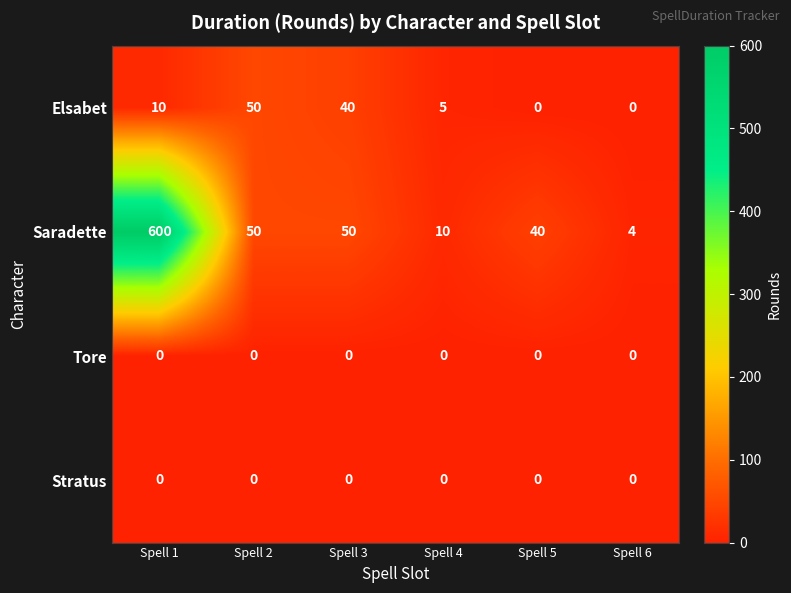

Reading left to right, extract all data points from this chart.

Elsabet: 10	50	40	5	0	0
Saradette: 600	50	50	10	40	4
Tore: 0	0	0	0	0	0
Stratus: 0	0	0	0	0	0